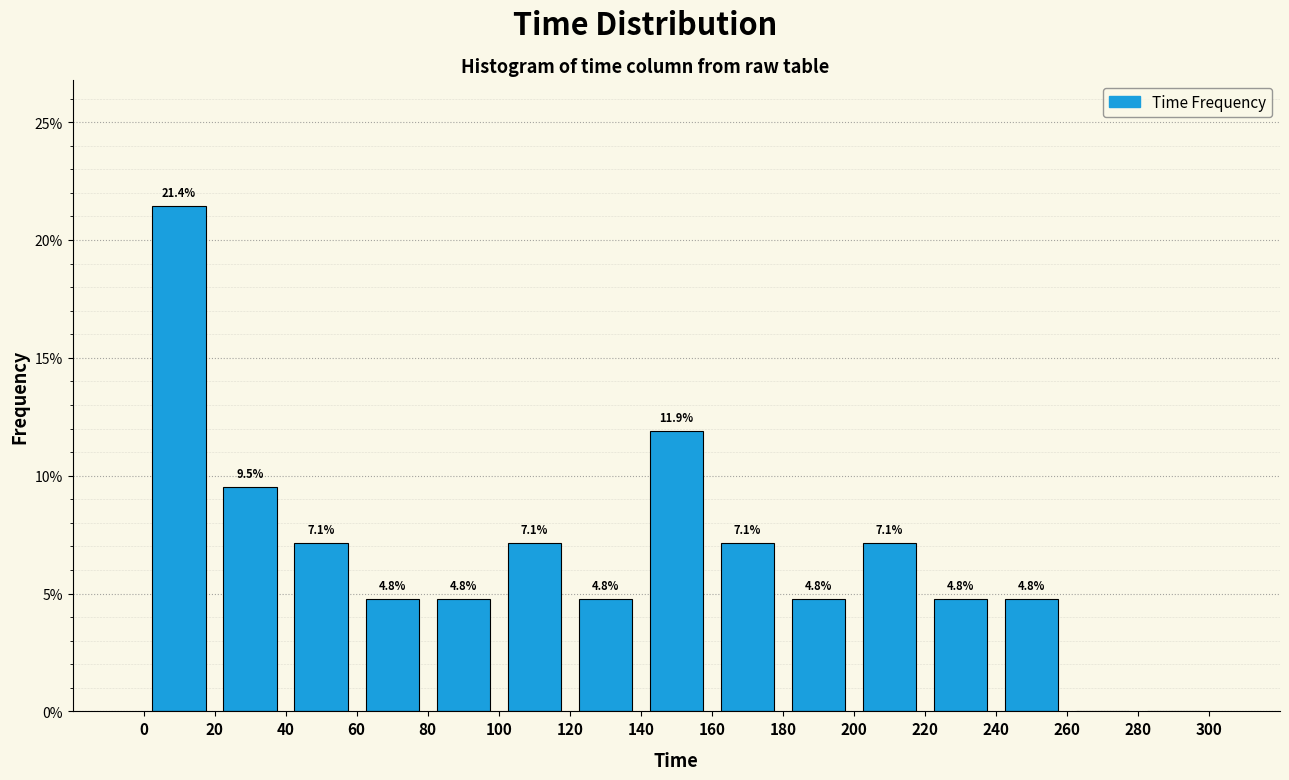

Over which range of the x-axis is the bar tallest?

0 to 20